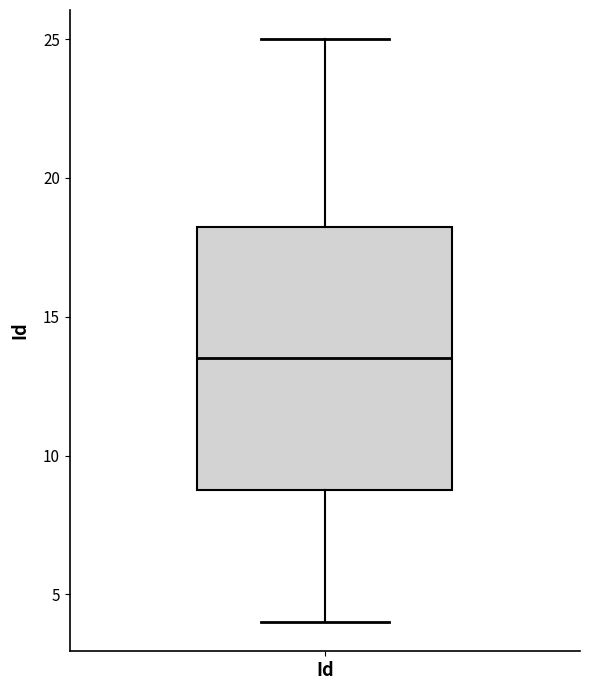

Transcribe this box plot: give where the median line is, the range the box spans, and where the two whiskers end, as read against the y-axis. The values are not printed on the chart, so give them approximately, as read against the axis.

median 13.5, box 9.0 to 18.5, whiskers 4.0 to 25.0